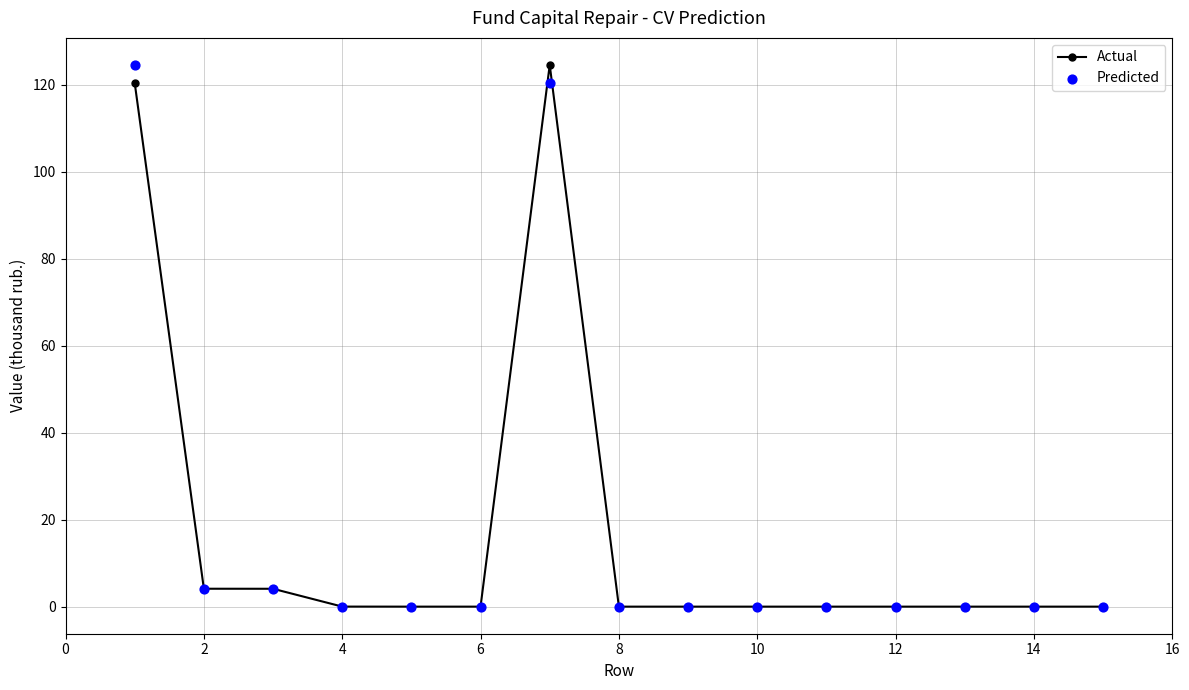

Is it true that Actual equals 0.0 at 6?

True